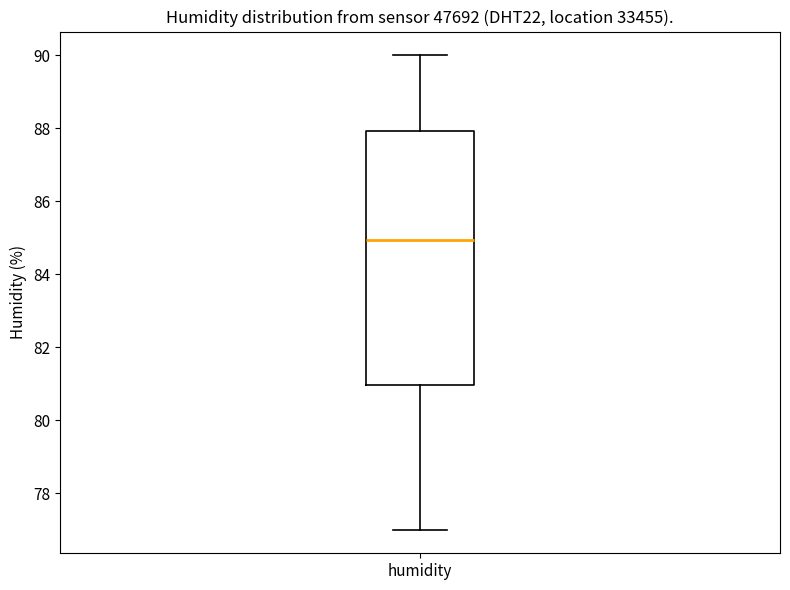

Where does the median line of the box for humidity sit on the y-axis? The values are not printed on the chart, so give them approximately, as read against the axis.

85